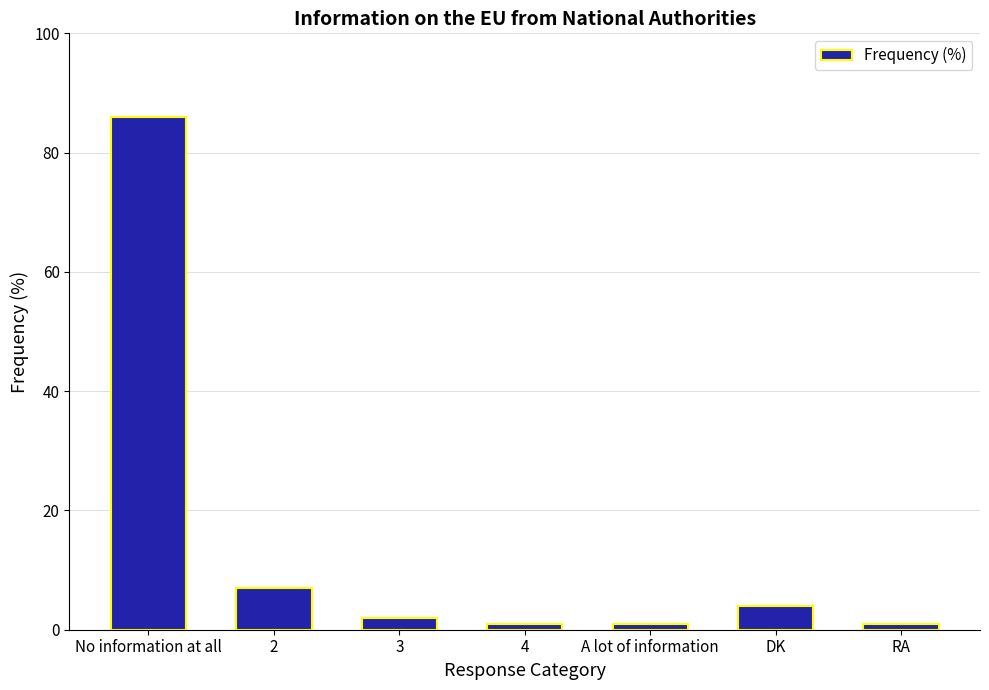

Reading right to left, list all the values displayed in this chart.

RA=1	DK=4	A lot of information=1	4=1	3=2	2=7	No information at all=86